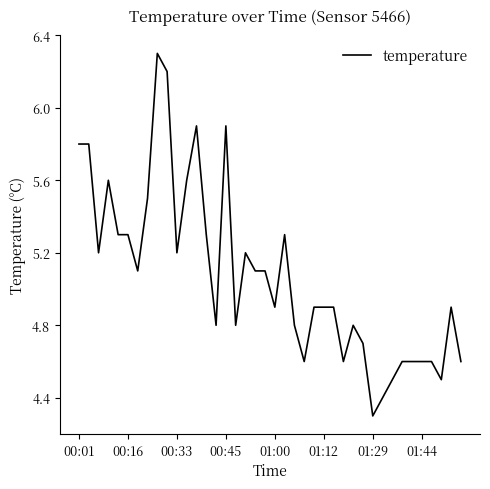

What is the difference between the maximum and minimum values?

2.0